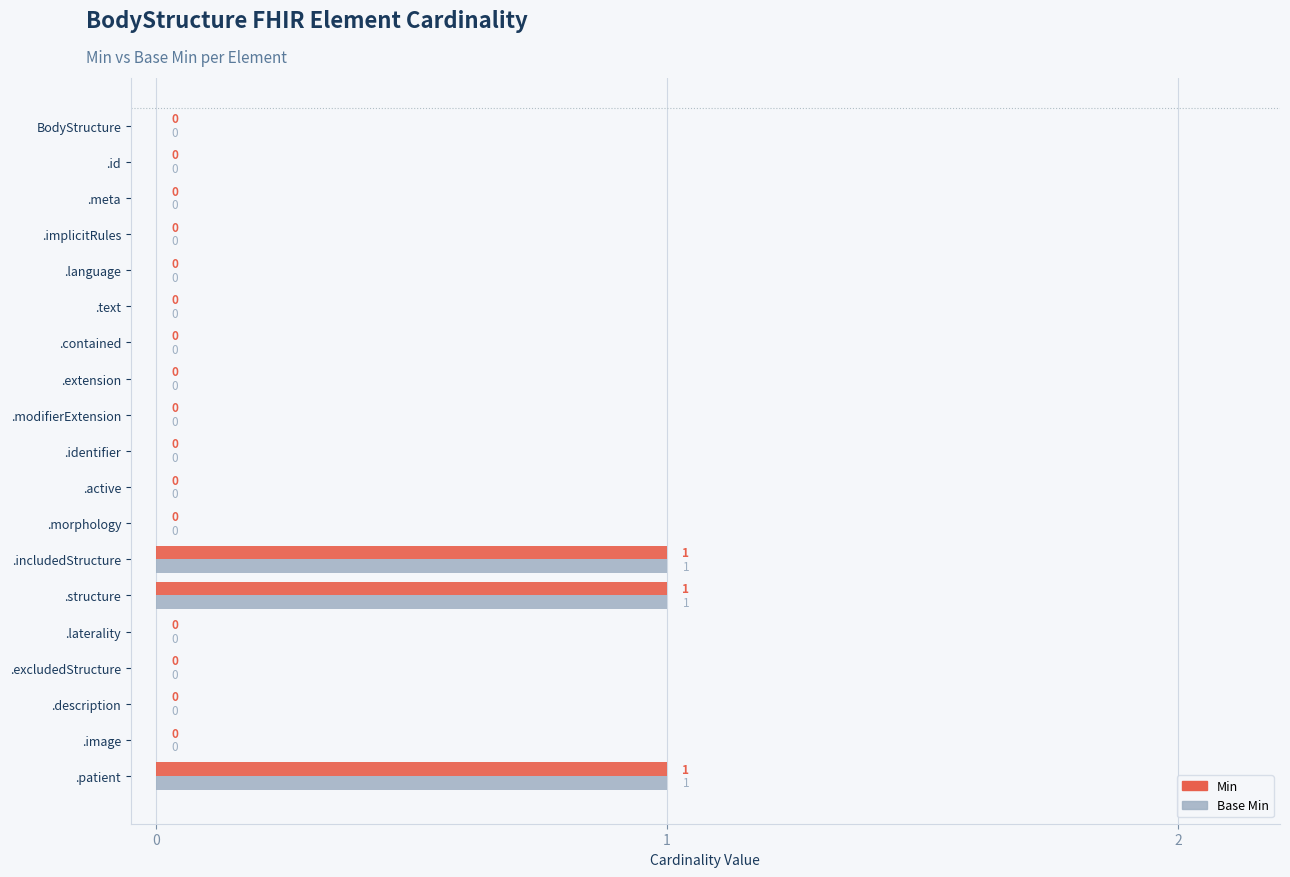

Count the number of data series in this chart.

2